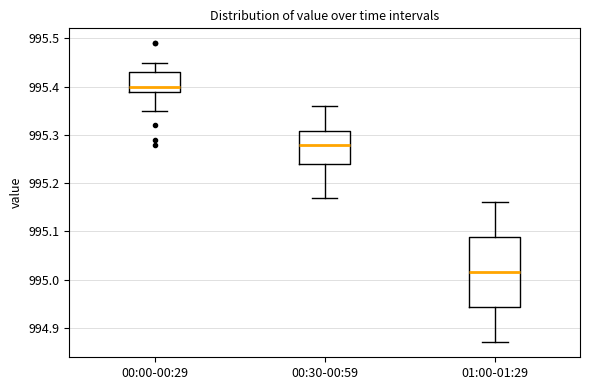

Reading left to right, transcribe this box plot: for each box, give where its median line is, the range the box spans, and where its two whiskers end, as read against the y-axis. The values are not printed on the chart, so give them approximately, as read against the axis.

00:00-00:29: median 995.40, box 995.39 to 995.43, whiskers 995.35 to 995.45
00:30-00:59: median 995.28, box 995.24 to 995.31, whiskers 995.17 to 995.36
01:00-01:29: median 995.02, box 994.94 to 995.09, whiskers 994.87 to 995.16